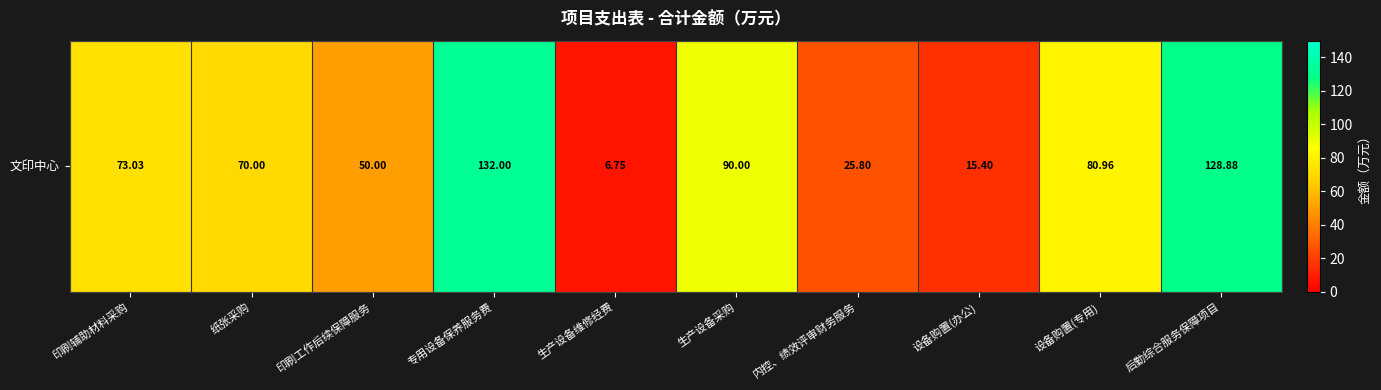

How many categories are shown in the chart?

10